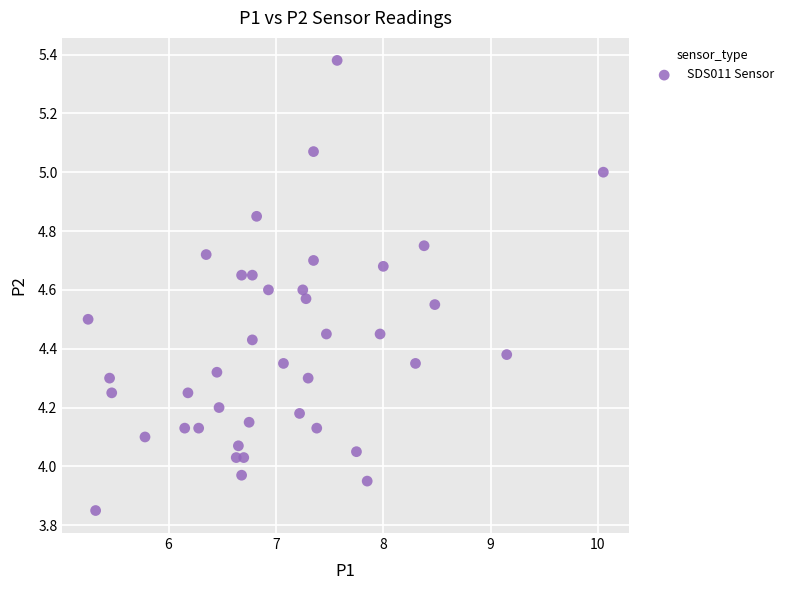

What is the range of Y values (max minus min)?

1.5